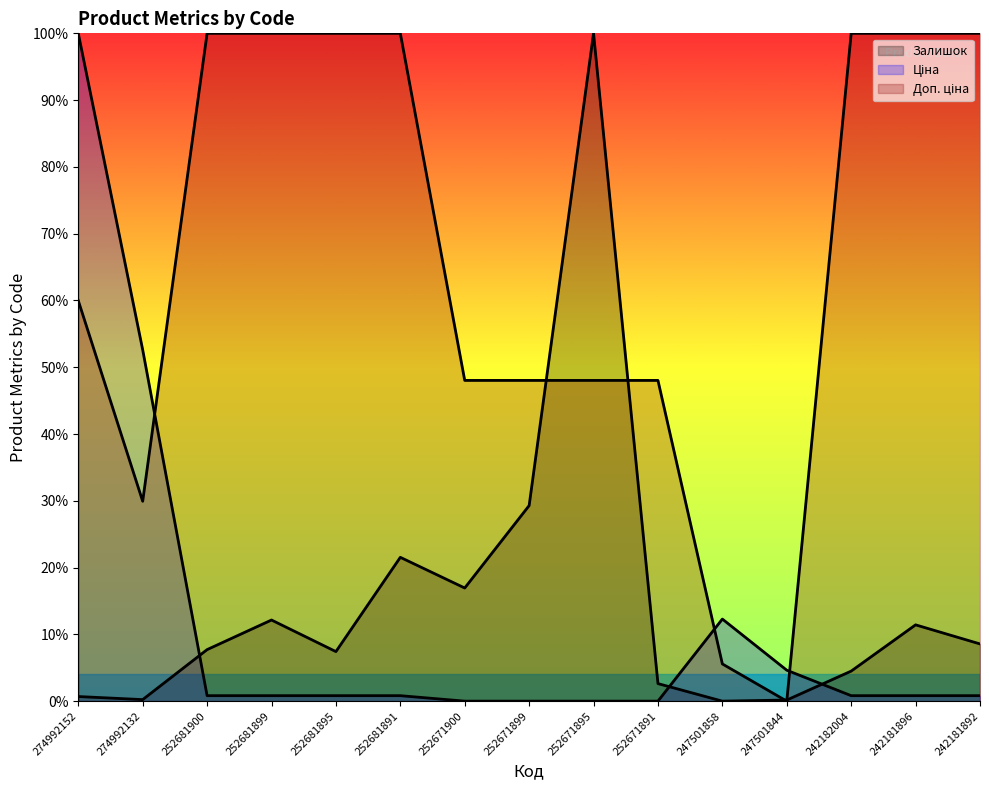

Reading right to left, list all the values displayed in this chart.

Залишок: 242181892=8.6	242181896=11.4	242182004=4.5	247501844=0.2	247501858=0.0	252671891=2.6	252671895=100.0	252671899=29.3	252671900=16.9	252681891=21.5	252681895=7.4	252681899=12.1	252681900=7.7	274992132=0.2	274992152=0.7
Ціна: 242181892=0.8	242181896=0.8	242182004=0.8	247501844=4.6	247501858=12.3	252671891=0.0	252671895=0.0	252671899=0.0	252671900=0.0	252681891=0.8	252681895=0.8	252681899=0.8	252681900=0.8	274992132=52.6	274992152=100.0
Доп. ціна: 242181892=100.0	242181896=100.0	242182004=100.0	247501844=0.0	247501858=5.6	252671891=48.0	252671895=48.0	252671899=48.0	252671900=48.0	252681891=100.0	252681895=100.0	252681899=100.0	252681900=100.0	274992132=29.9	274992152=60.0